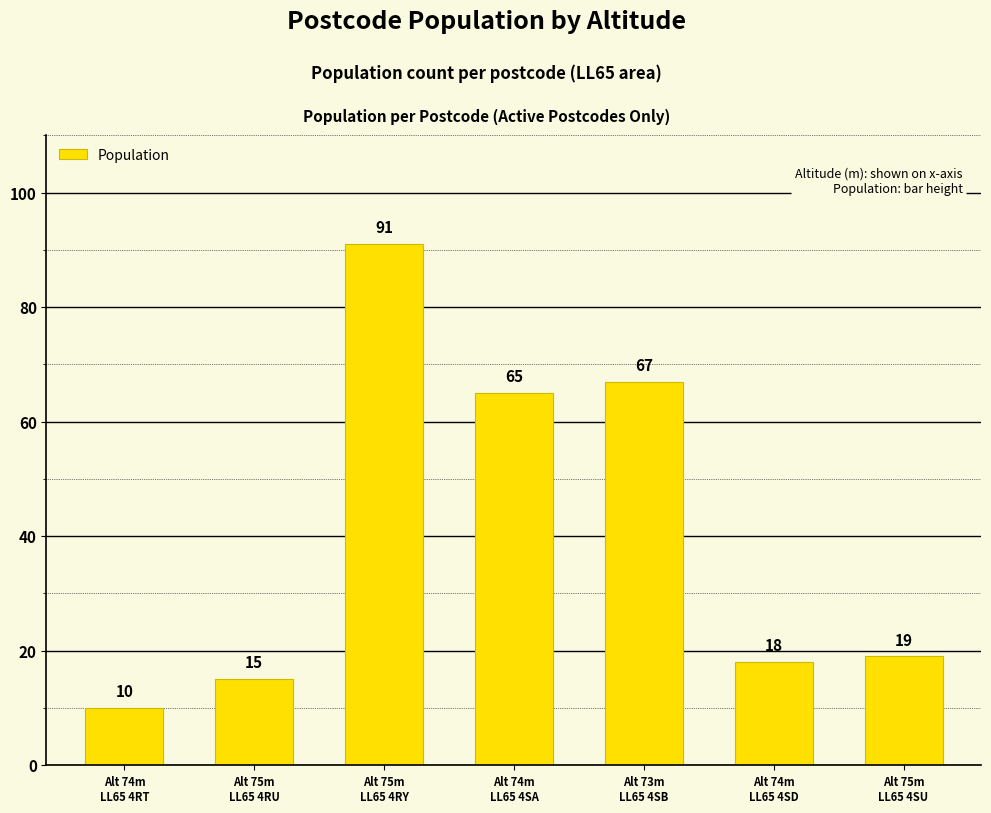

What is the sum of the values at Alt 75m
LL65 4SU and Alt 74m
LL65 4SA?

84